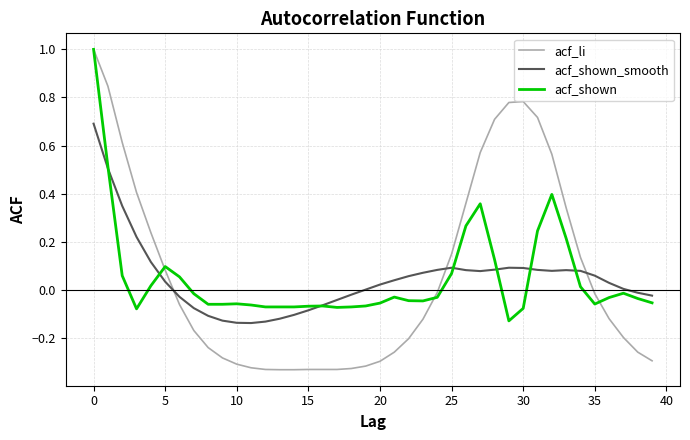

What is the maximum value shown in the chart?

1.0